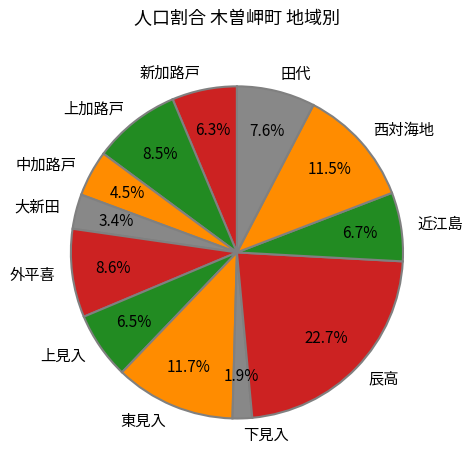

Which slice is the smallest?

下見入